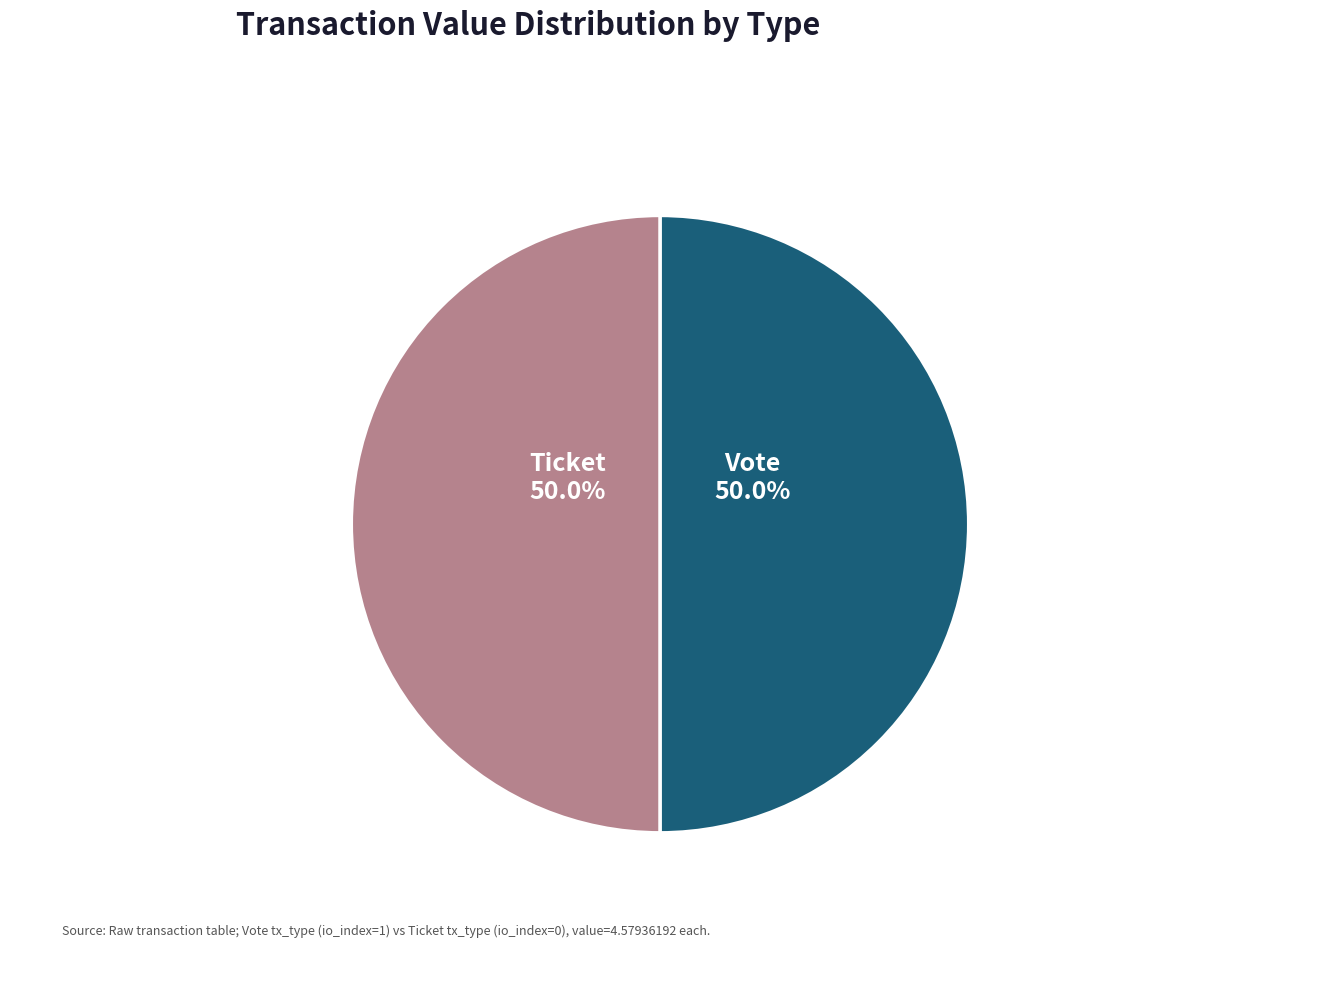

To the nearest percent, what is the average slice percentage?

50%